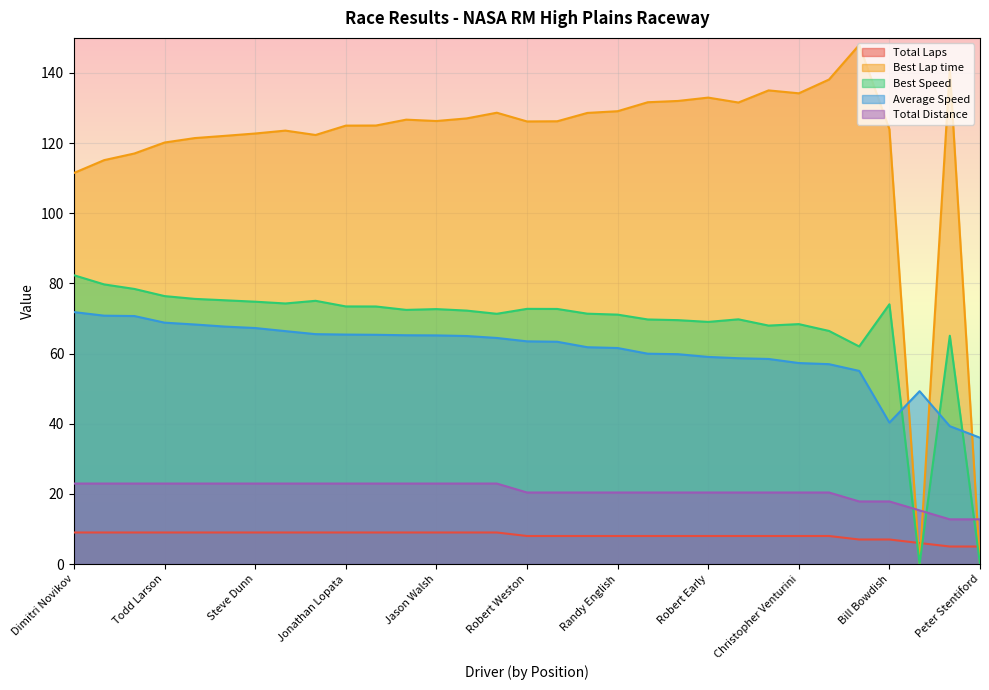

How many lines are shown in the chart?

5